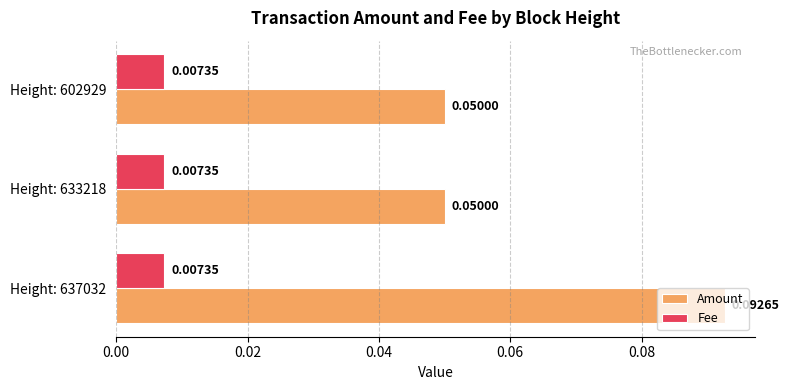

Rank the series by their maximum value, from lowest to highest.

Fee, Amount